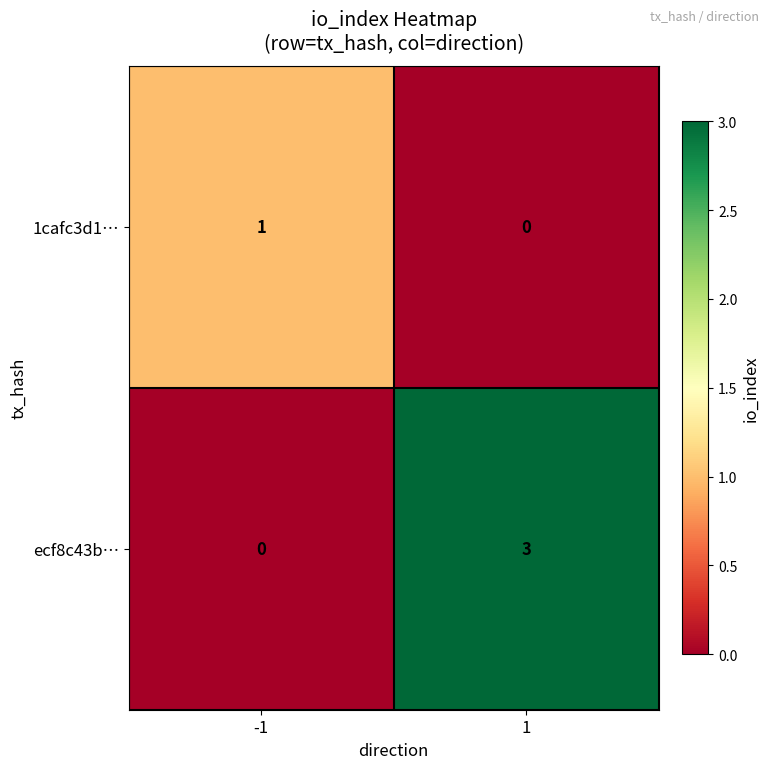

Which series has the largest total across all categories?

ecf8c43b…